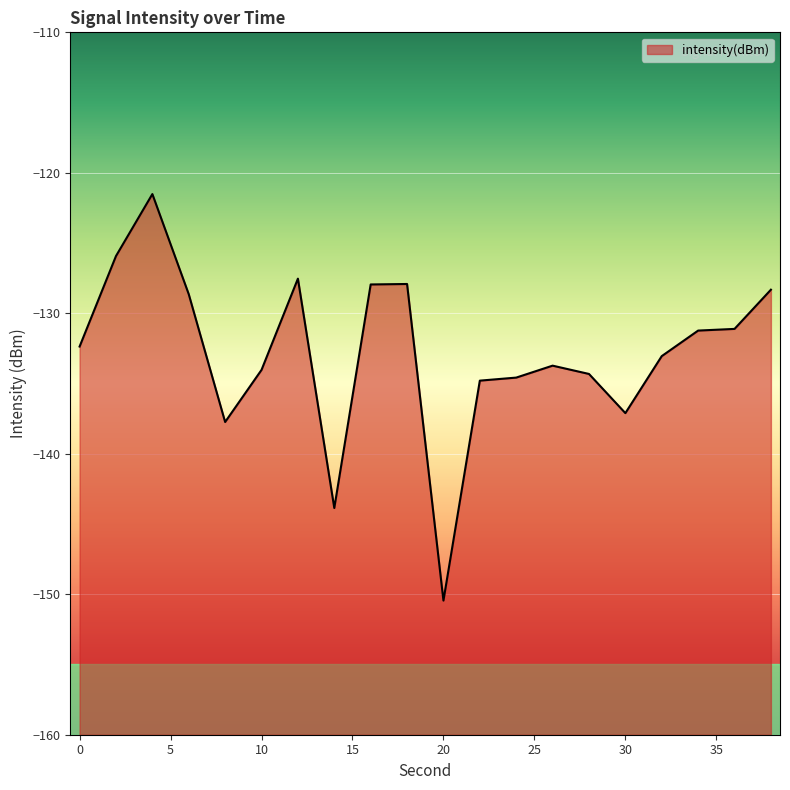

Rank the categories by value from highest to lowest.

4, 2, 12, 18, 16, 38, 6, 36, 34, 0, 32, 26, 10, 28, 24, 22, 30, 8, 14, 20